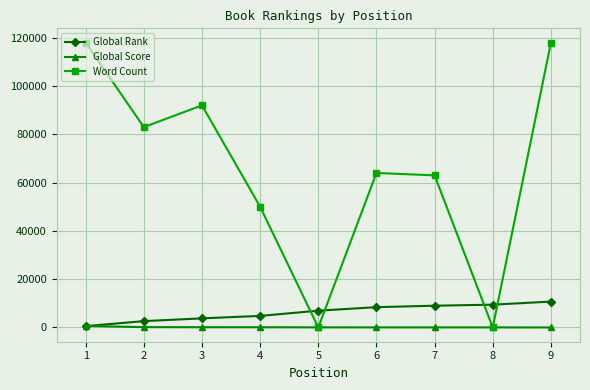

How many times do Global Rank and Global Score cross each other?

1